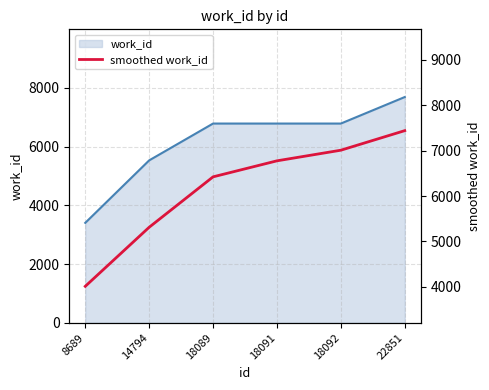

True or false: the data has more than 0 interior local peaks.

False